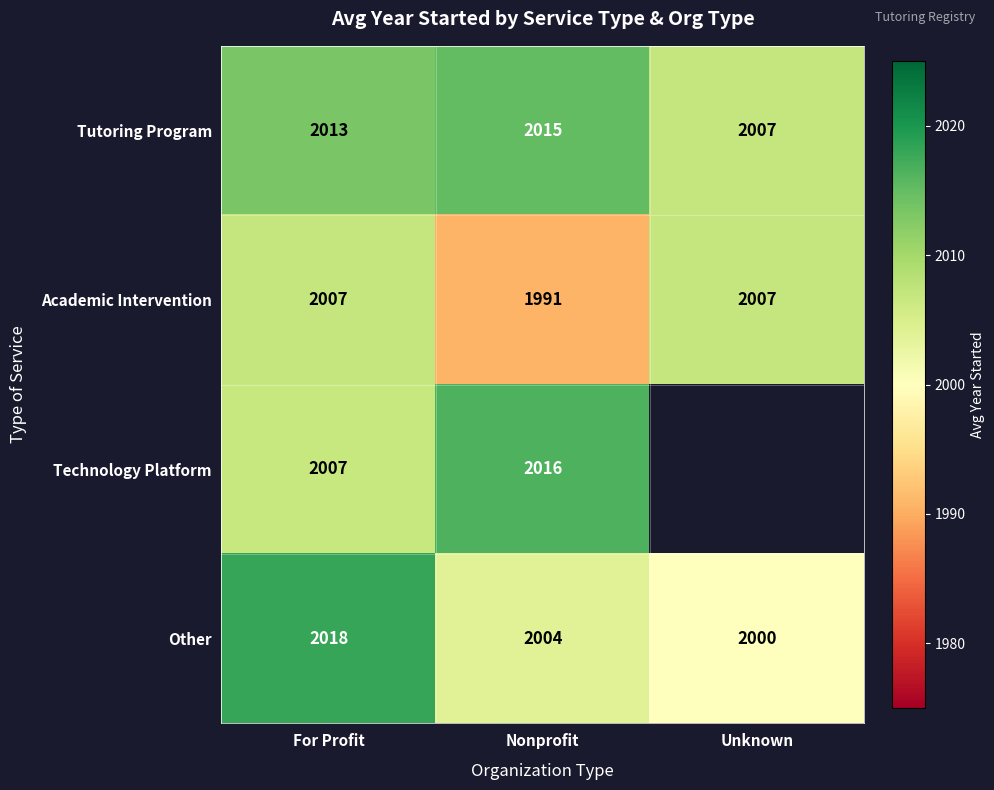

Is the value of Tutoring Program at Nonprofit greater than the value of Other at Nonprofit?

Yes